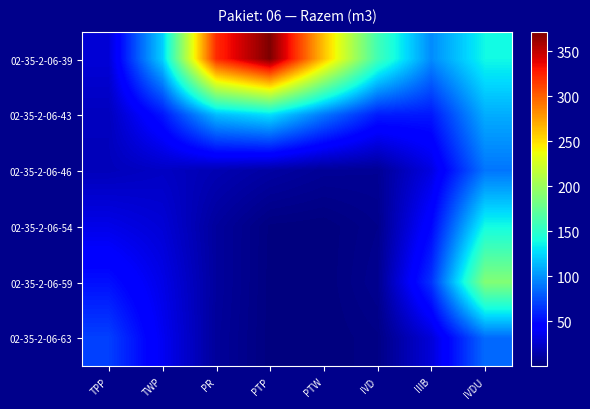

What is the spread (max minus min) of values at TPP?

50.5